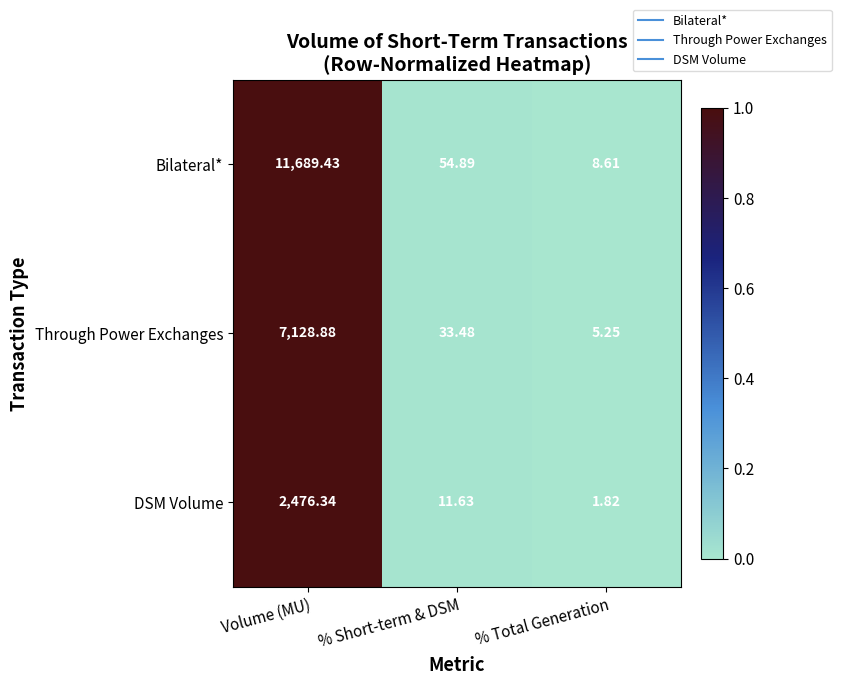

At which label is Bilateral* closest to 5849?

% Short-term & DSM